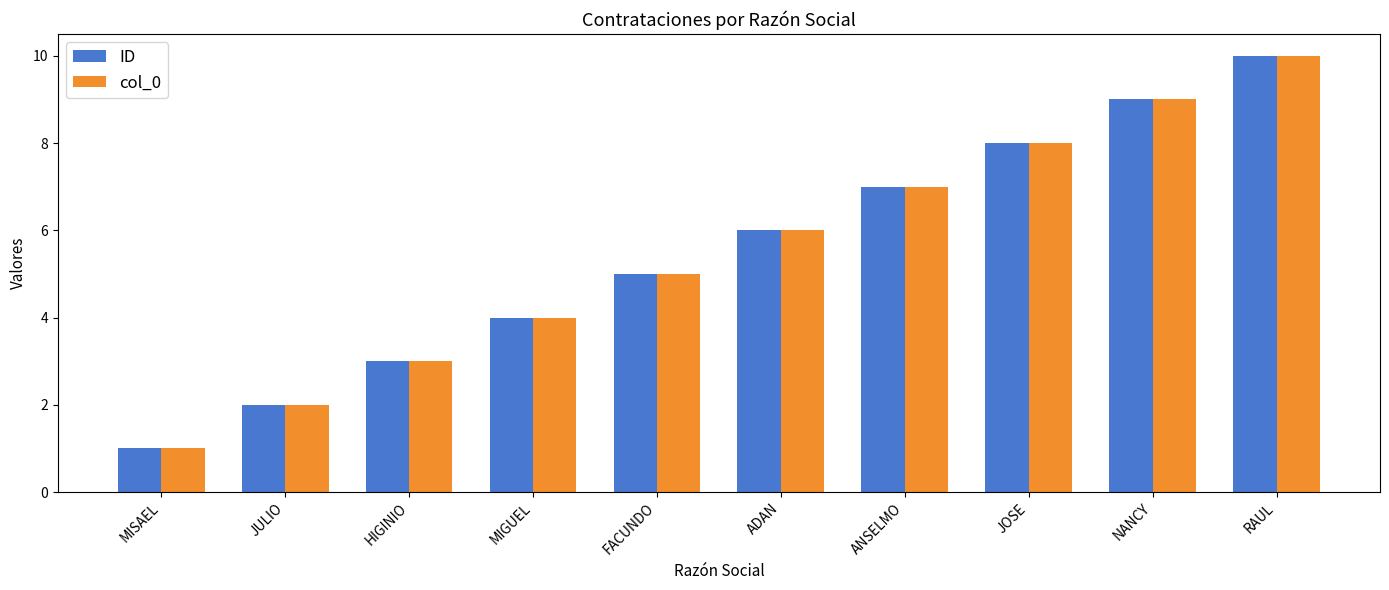

Is it true that ID equals 7 at MIGUEL?

False